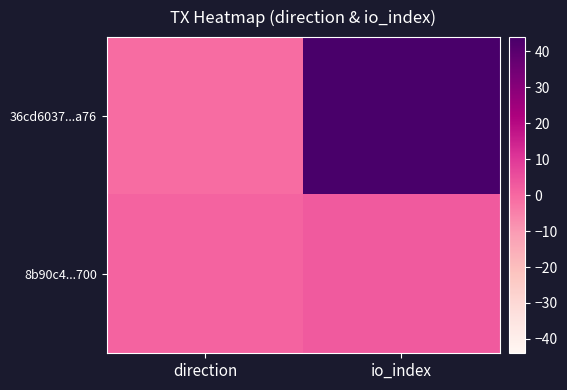

At io_index, list the series in order from smallest to largest.

8b90c4...700, 36cd6037...a76